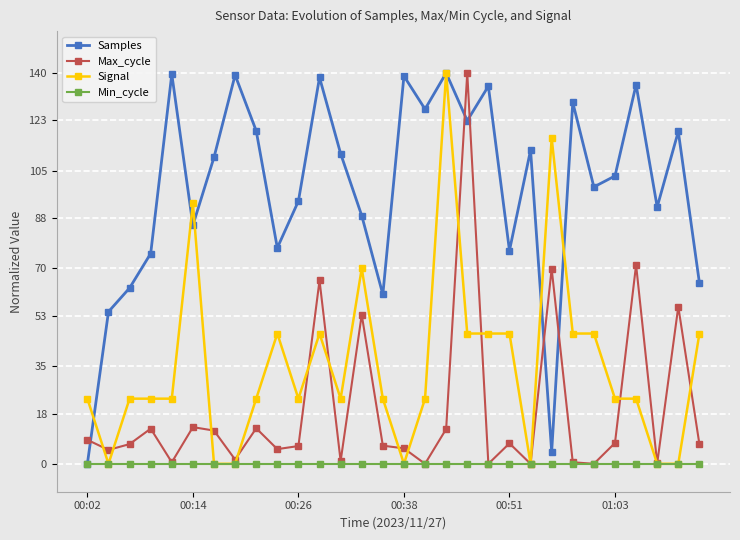

Rank the series by their average value, from highest to lowest.

Samples, Signal, Max_cycle, Min_cycle